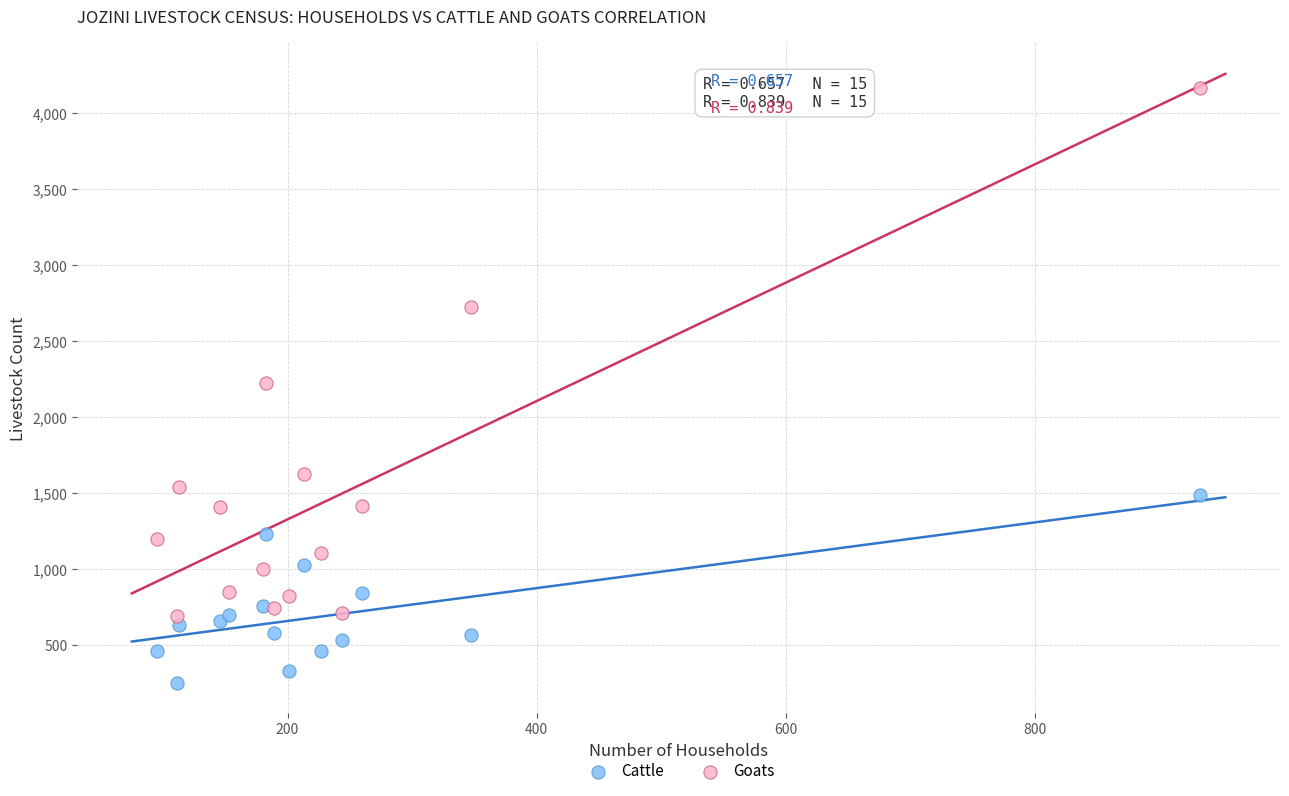

Which series reaches the maximum Y coordinate?

Goats